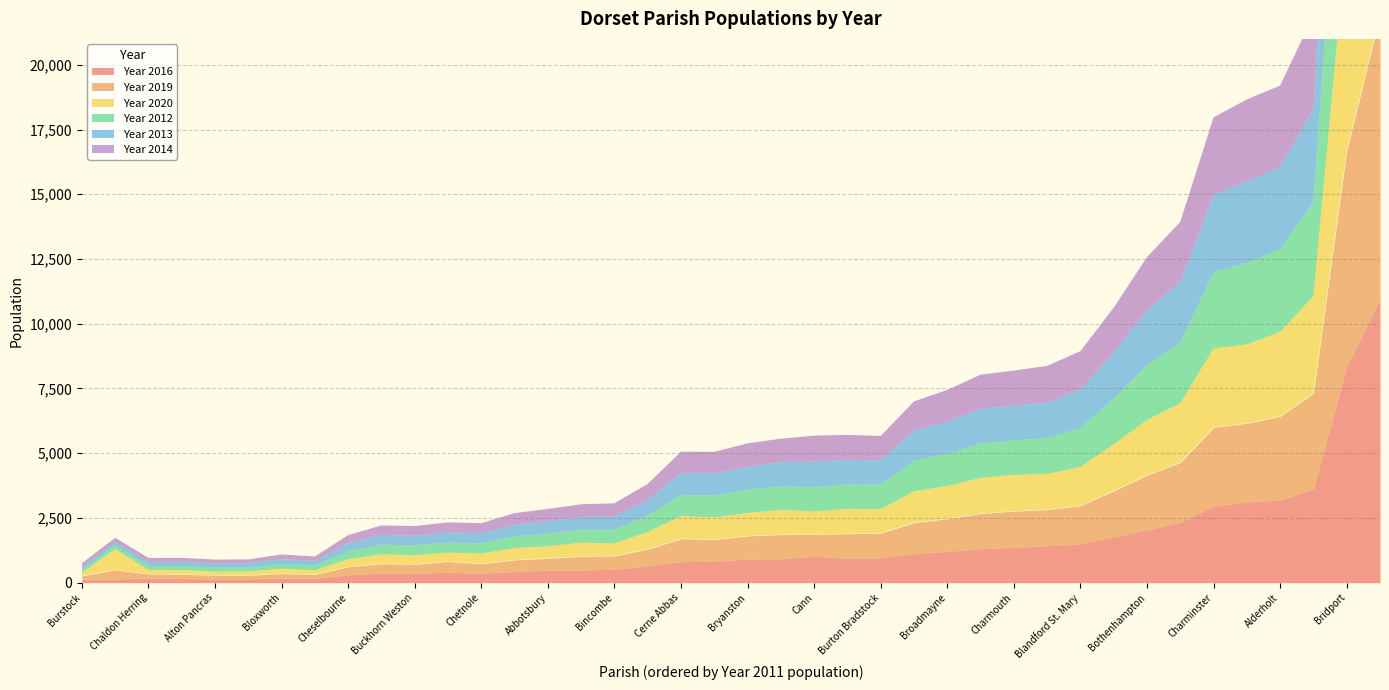

Is the value of Year 2013 at Lyme Regis greater than the value of Year 2012 at Charminster?

Yes